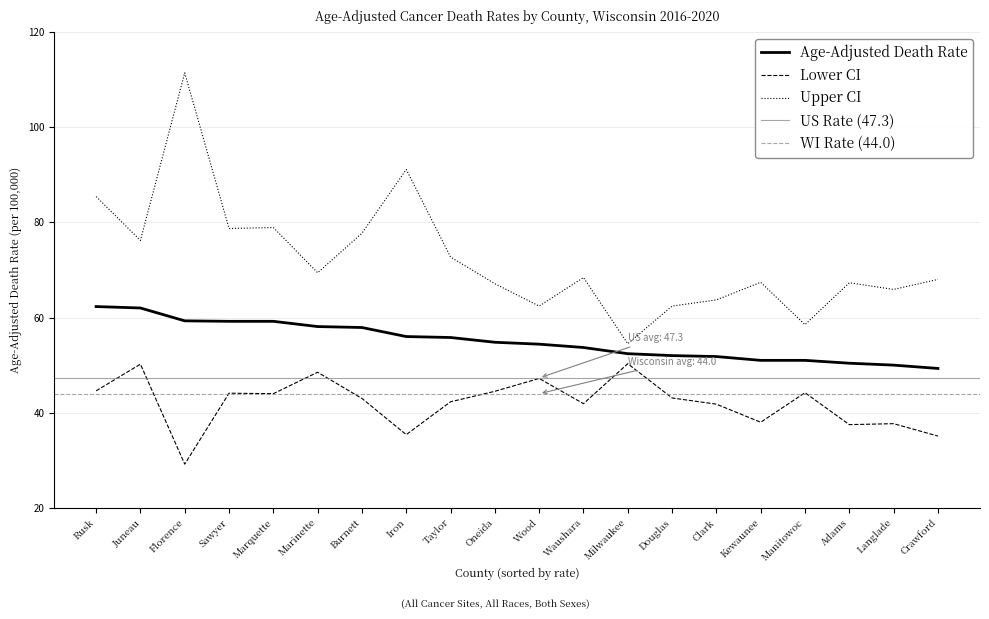

How many categories are shown in the chart?

20